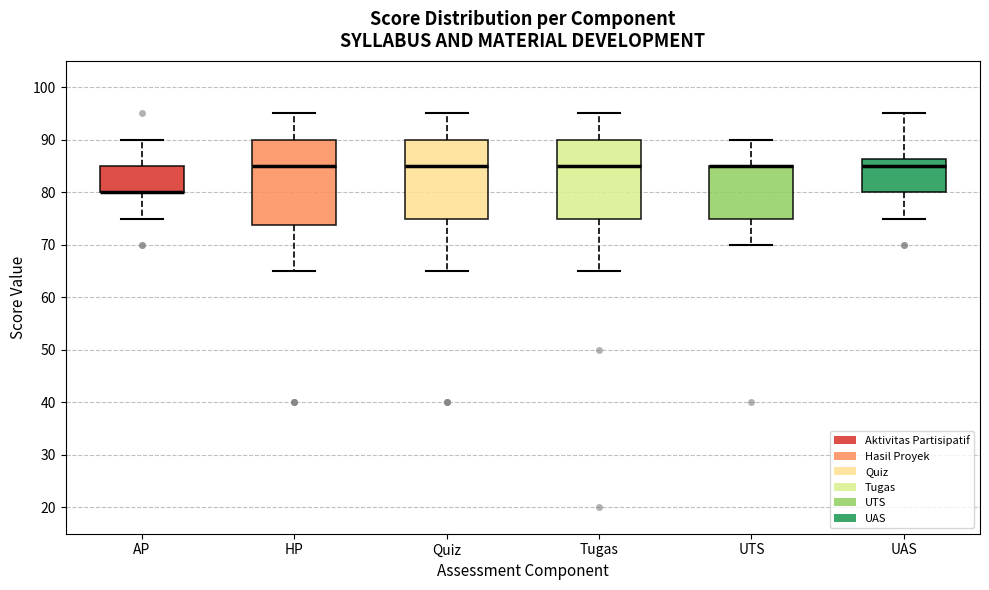

Which box is the tallest, from its lower edge to its upper edge?

HP